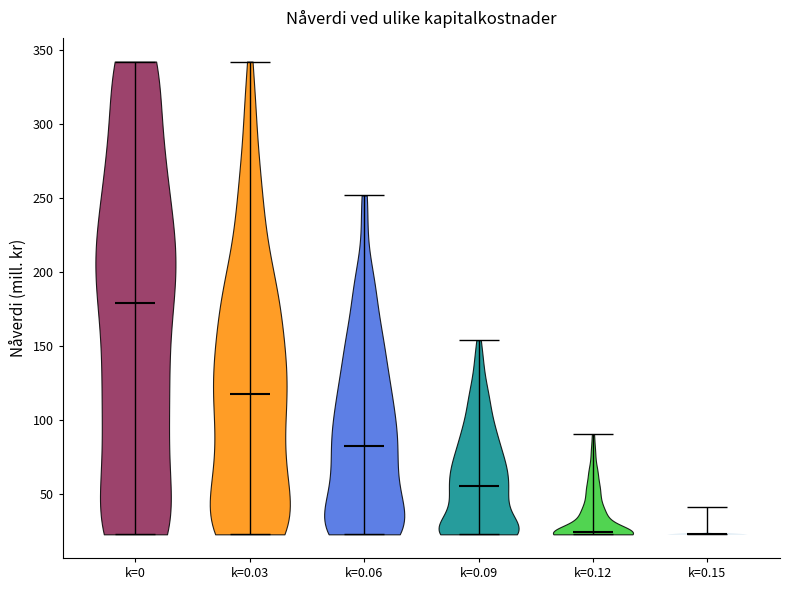

Reading left to right, read every violin against the y-axis: where its median line is, and the lowest and highest points it reaches. The values are not printed on the chart, so give them approximately, as read against the axis.

k=0: median line 180, lowest point 25, highest point 345
k=0.03: median line 120, lowest point 25, highest point 345
k=0.06: median line 80, lowest point 25, highest point 250
k=0.09: median line 55, lowest point 25, highest point 155
k=0.12: median line 25, lowest point 25, highest point 90
k=0.15: median line 25, lowest point 25, highest point 40